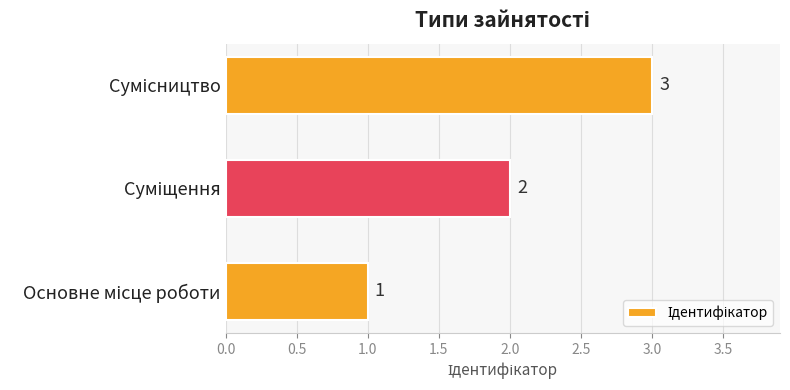

How many values are between 1 and 3?

3